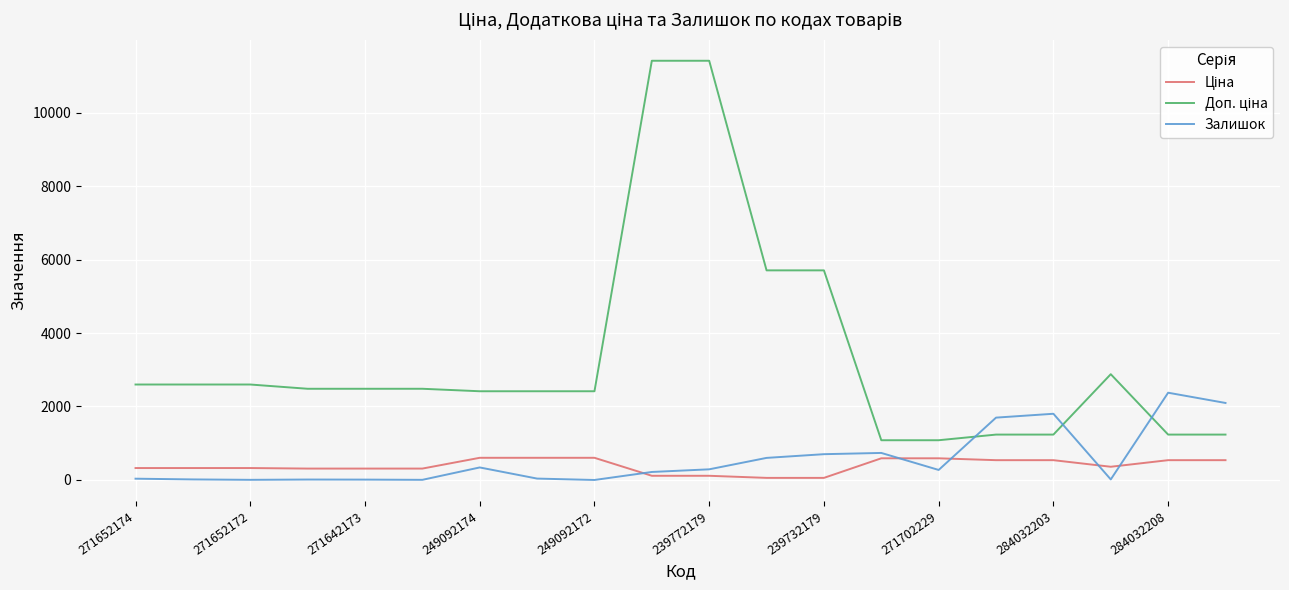

Is this an area chart (filled region under the line)?

No